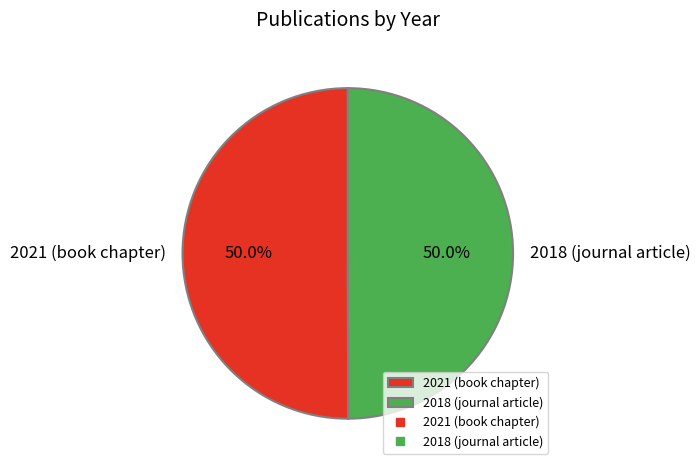

To the nearest percent, what percentage of the pie is 2021 (book chapter)?

50%